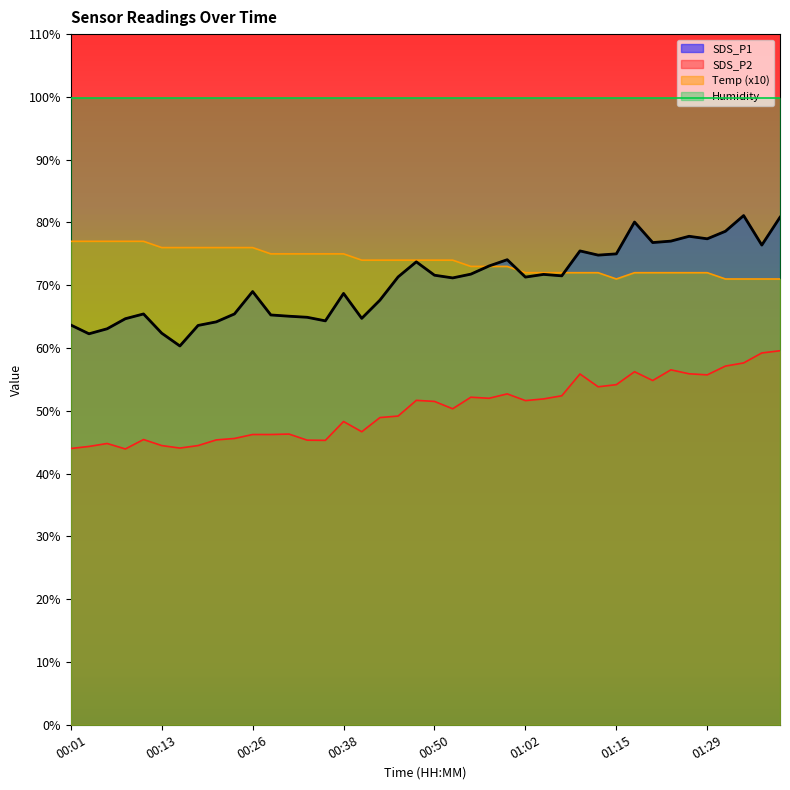

List the labels in order of Temp value, smallest first.

01:15, 01:31, 01:34, 01:37, 01:39, 01:02, 01:05, 01:07, 01:10, 01:13, 01:18, 01:21, 01:23, 01:26, 01:29, 00:55, 00:57, 01:00, 00:40, 00:43, 00:45, 00:47, 00:50, 00:52, 00:28, 00:30, 00:33, 00:35, 00:38, 00:13, 00:16, 00:18, 00:21, 00:23, 00:26, 00:01, 00:04, 00:06, 00:08, 00:11